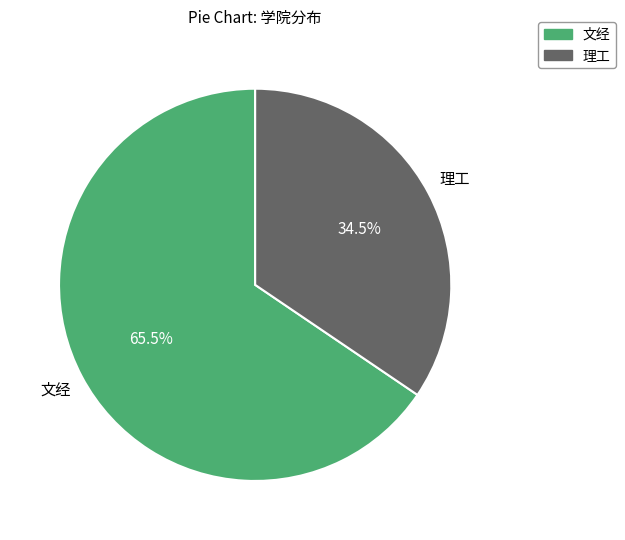

Does 理工 represent more than half of the total?

No